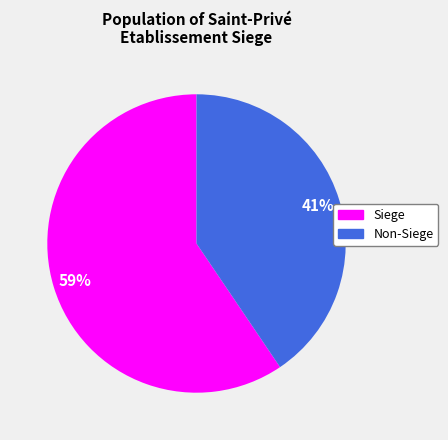

Is there any slice that represents more than half of the pie?

Yes